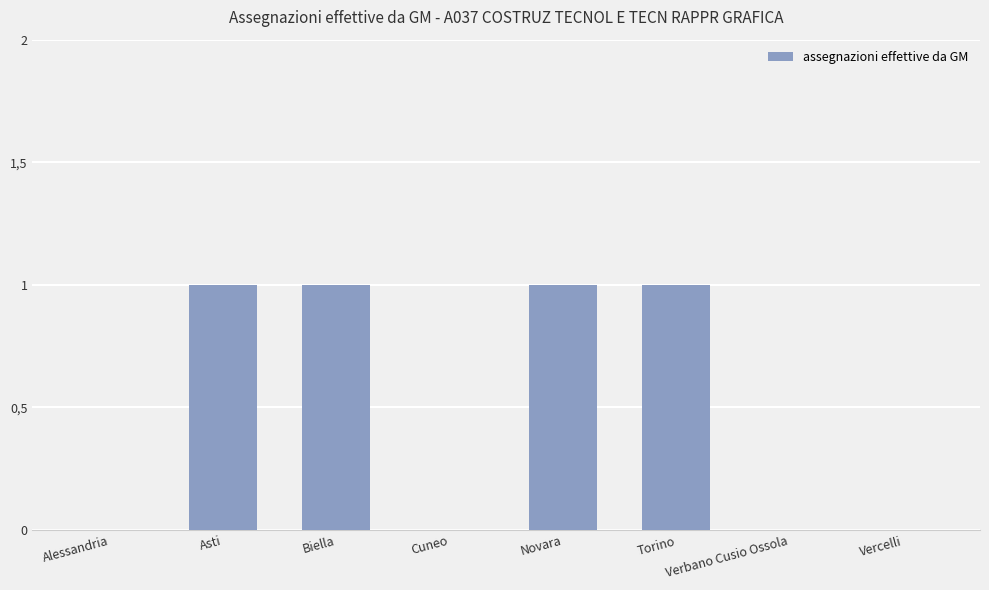

Are the bars horizontal?

No